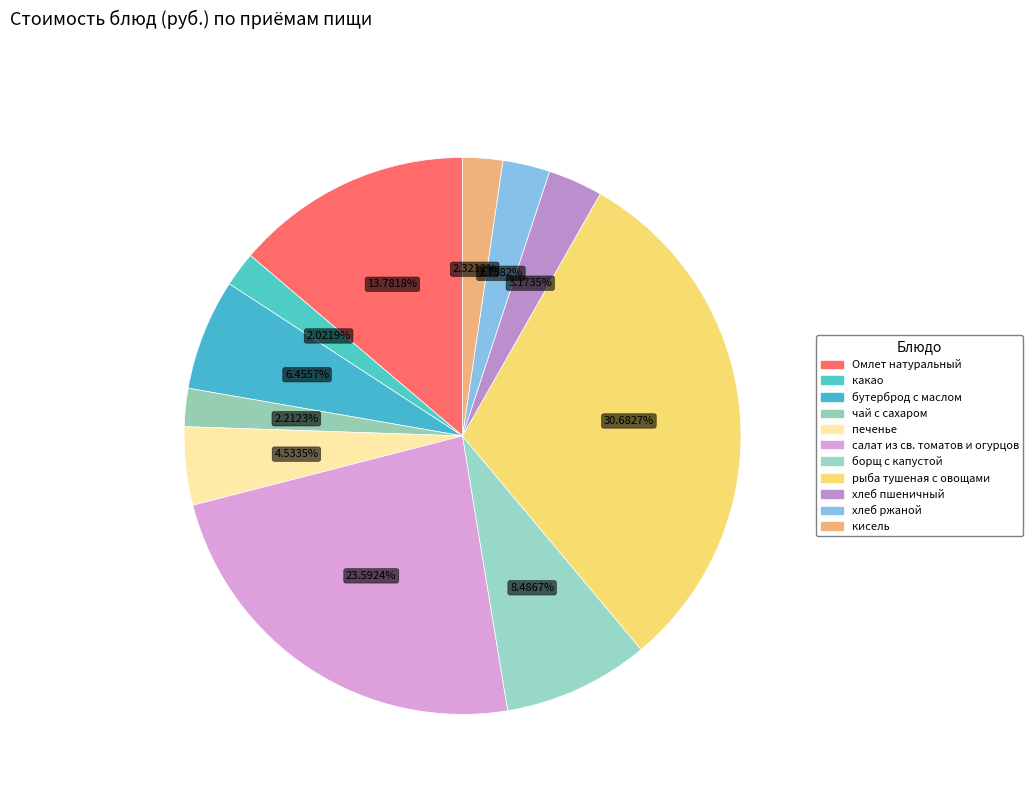

Combined, do кисель and борщ с капустой account for over 50%?

No